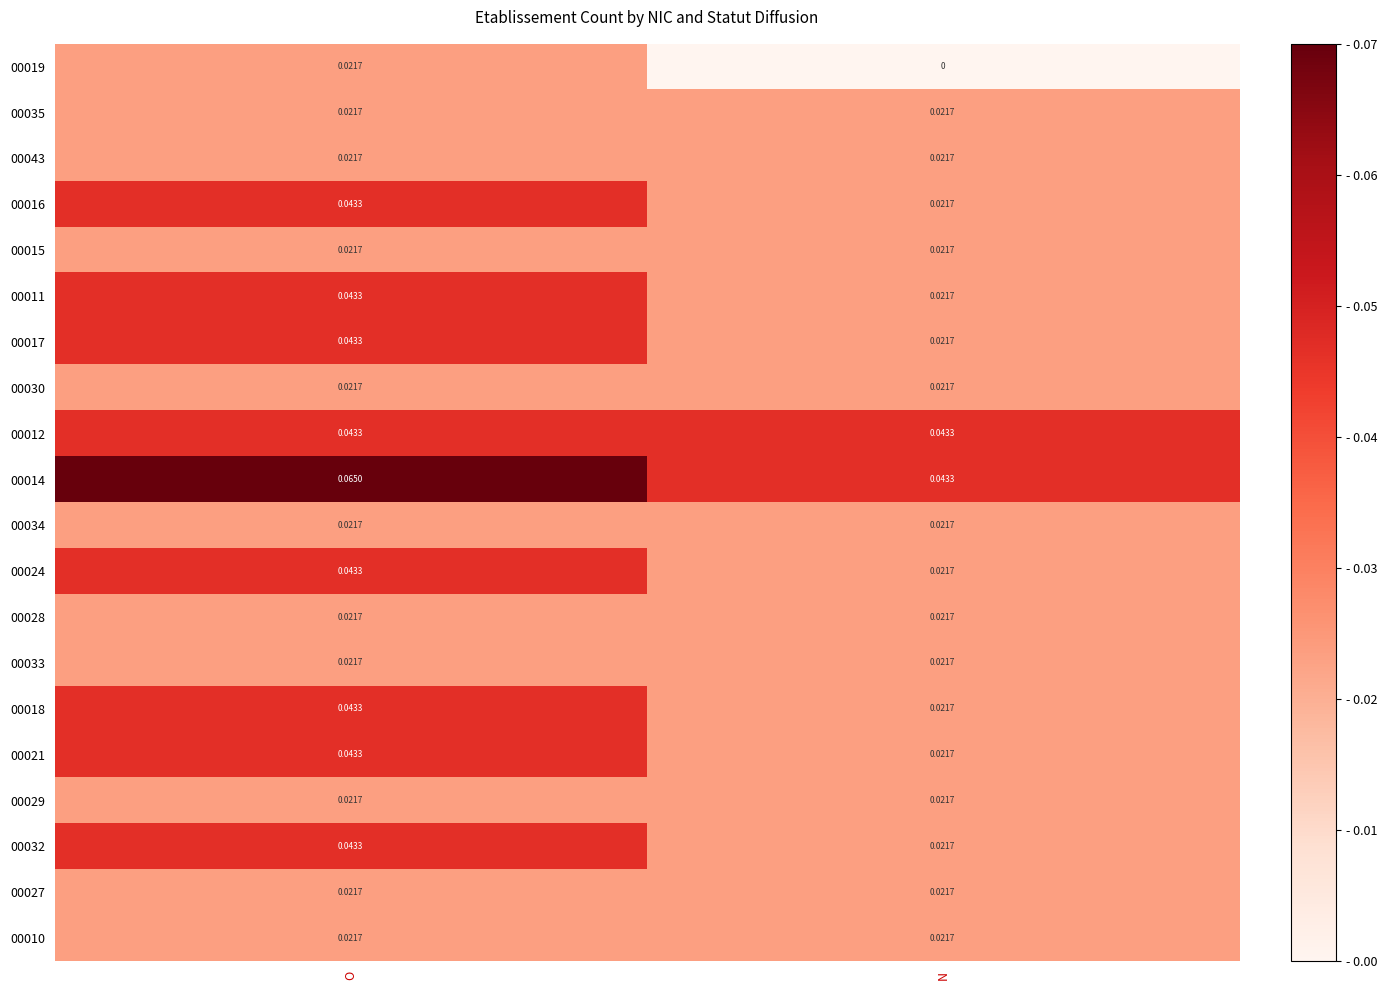

At which category does the chart reach its peak across all series?

O